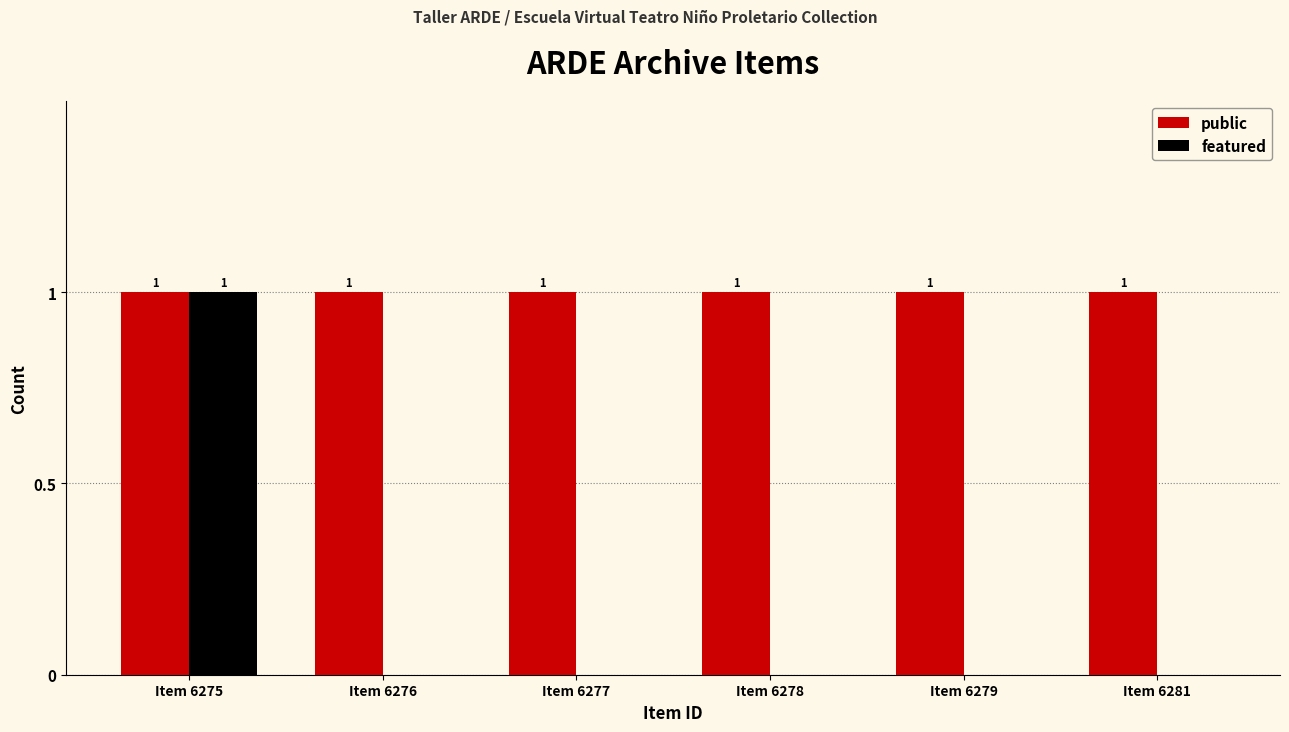

The public series shows 2 at Item 6278. True or false?

False